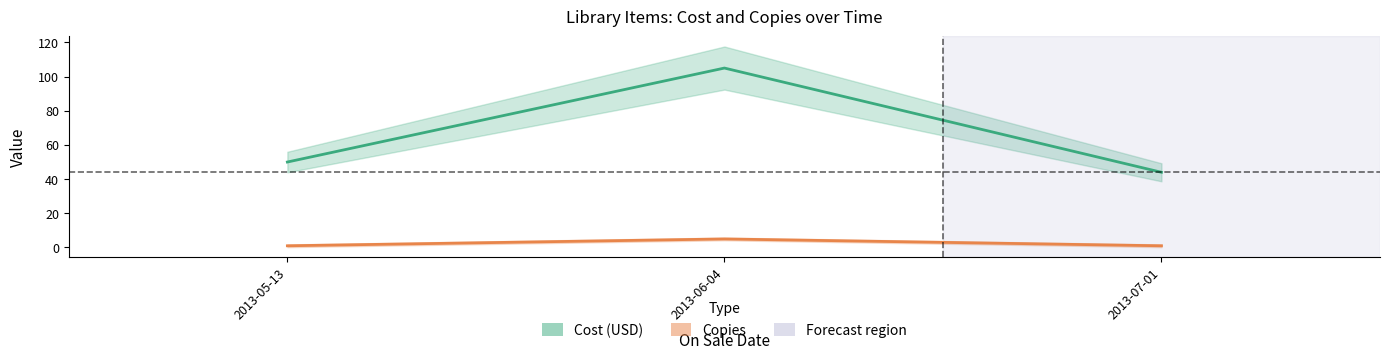

What is the total value across all series at 2013-05-13?

51.0